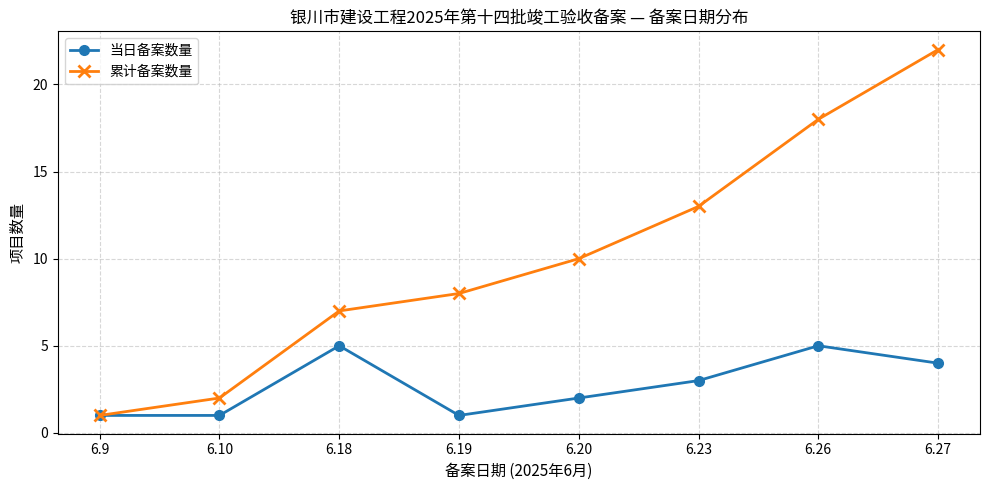

Which series has the largest total across all categories?

累计备案数量